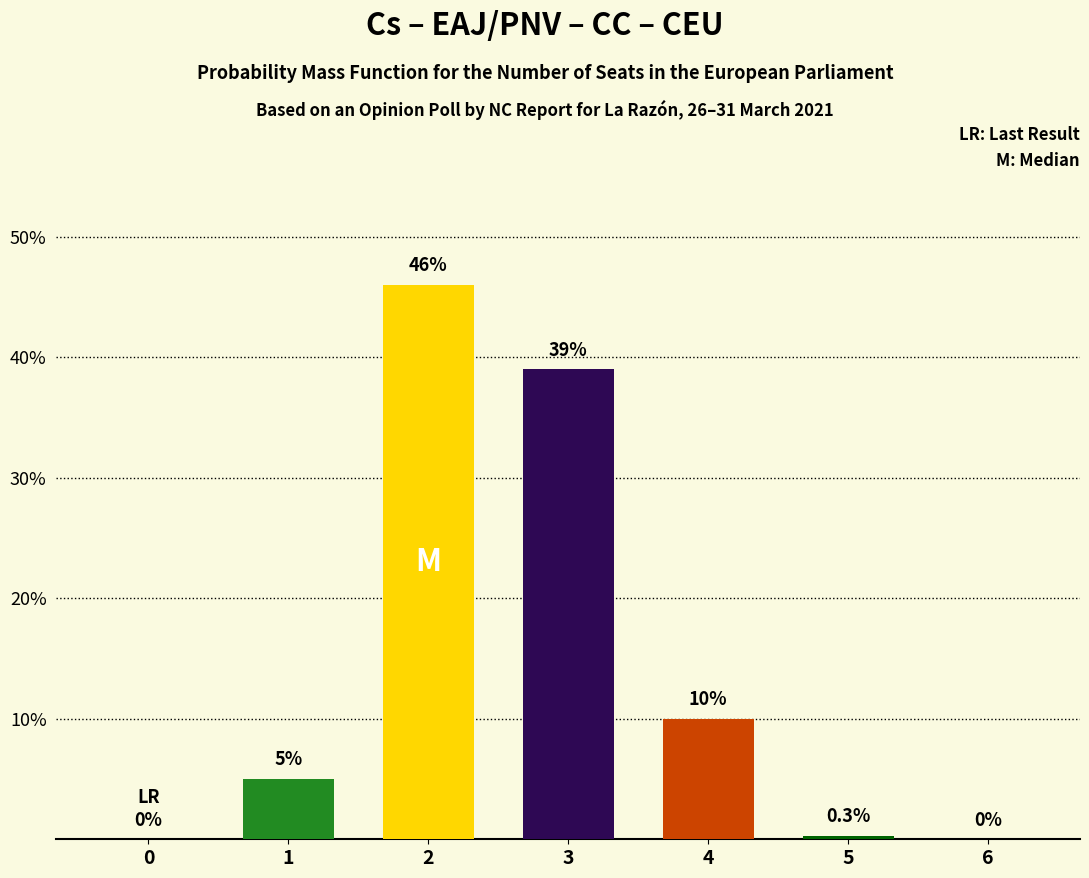

How many data points does each series have?

7